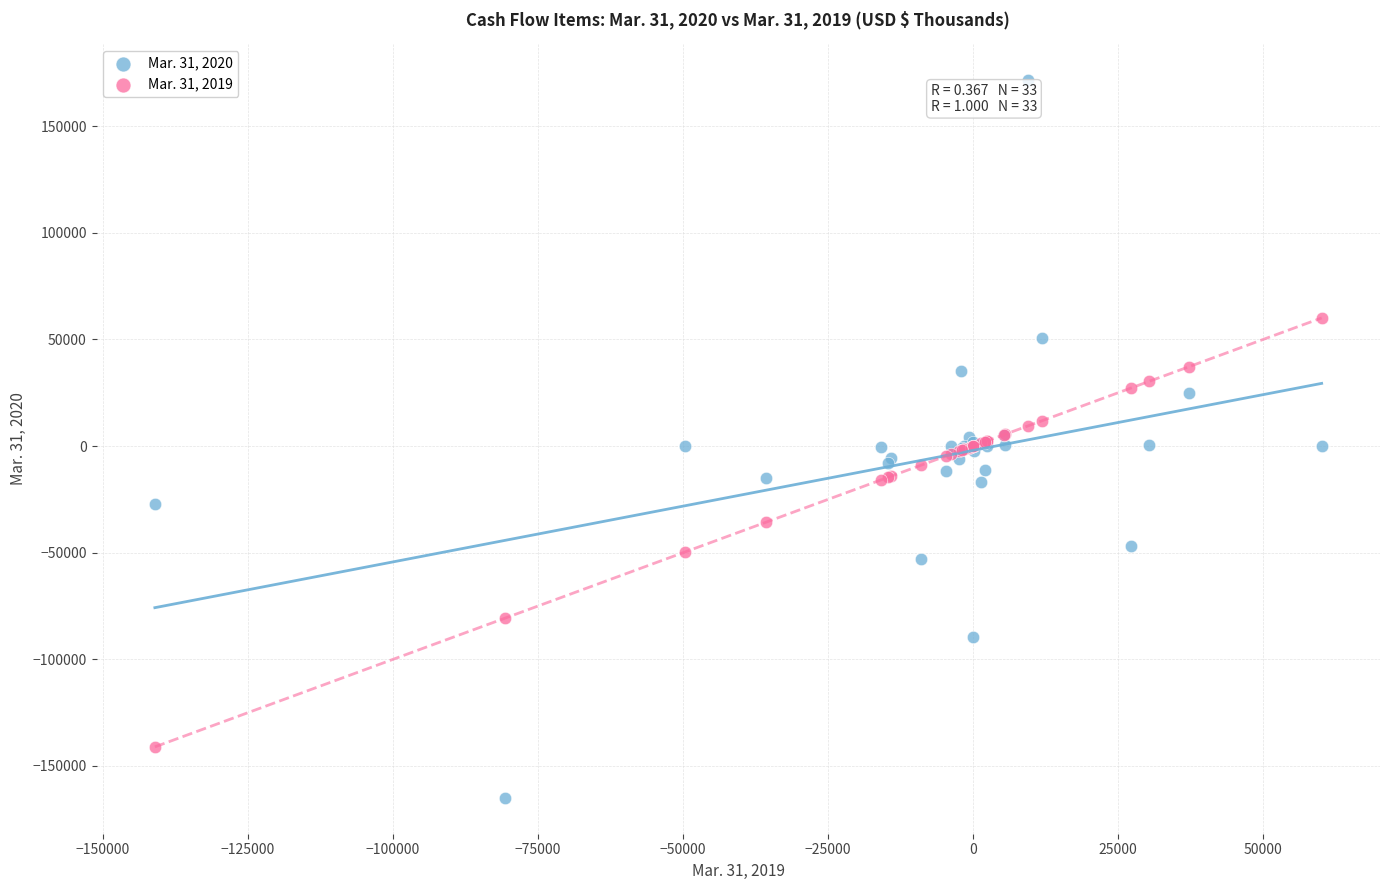

Which series reaches the maximum Y coordinate?

Mar. 31, 2020